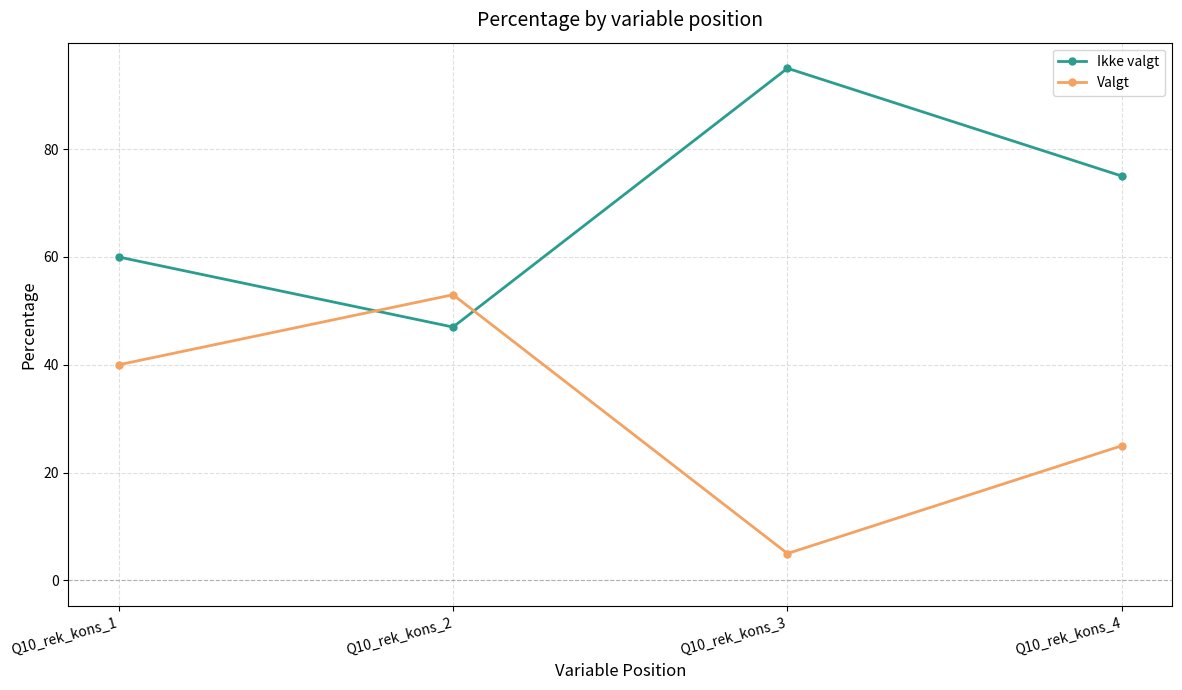

Which category has the lowest value across all series?

Q10_rek_kons_3